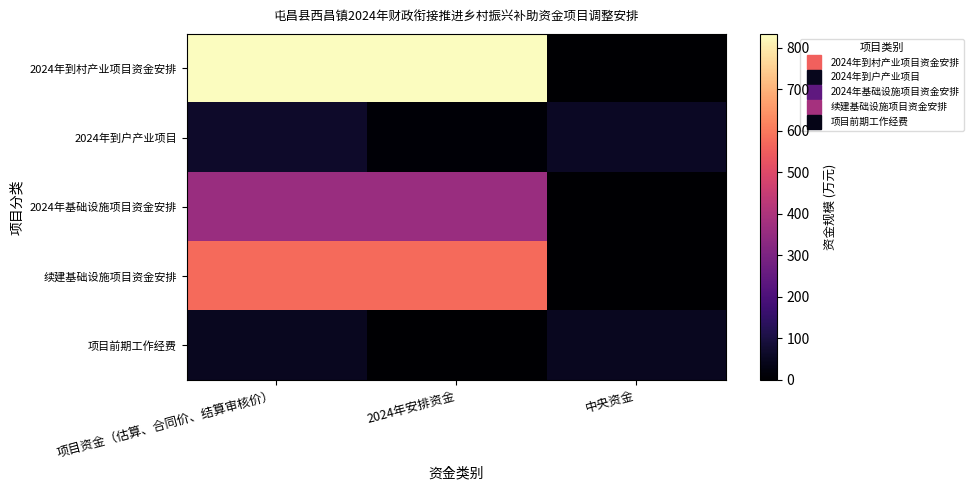

At 项目资金（估算、合同价、结算审核价）, list the series in order from smallest to largest.

项目前期工作经费, 2024年到户产业项目, 2024年基础设施项目资金安排, 续建基础设施项目资金安排, 2024年到村产业项目资金安排